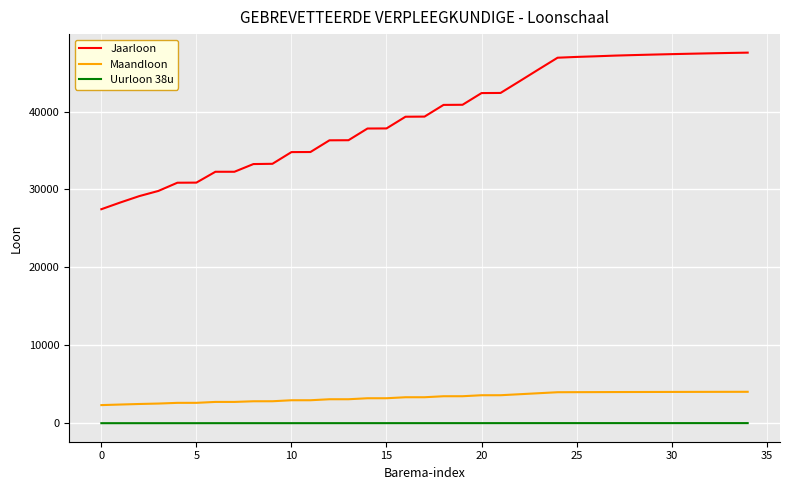

True or false: Jaarloon and Maandloon cross at least once.

False